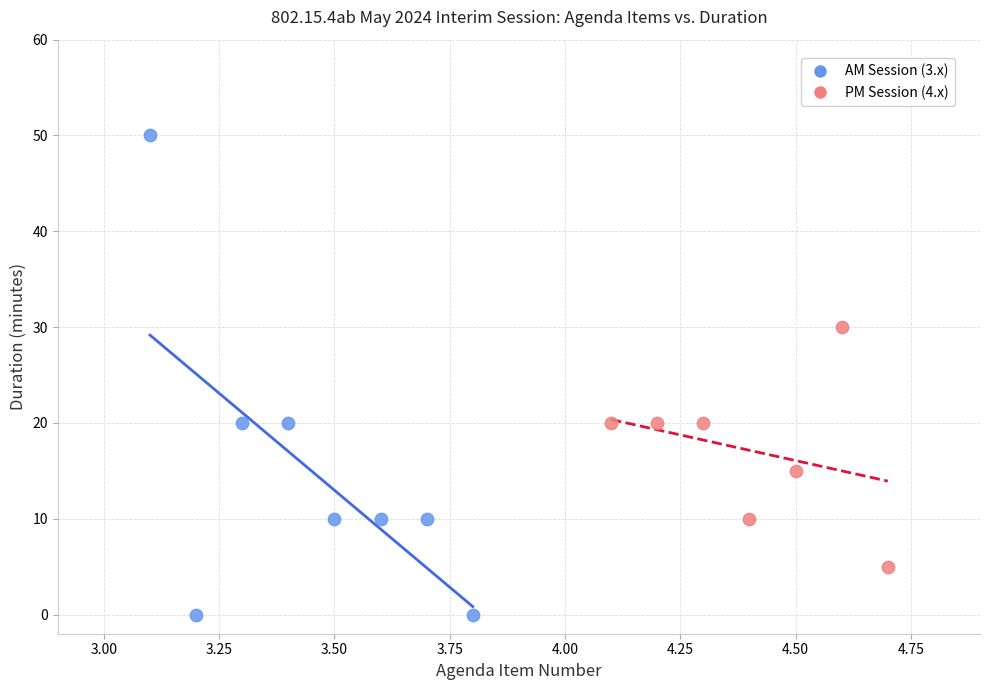

What are all the series names shown in the legend?

AM Session (3.x), PM Session (4.x)